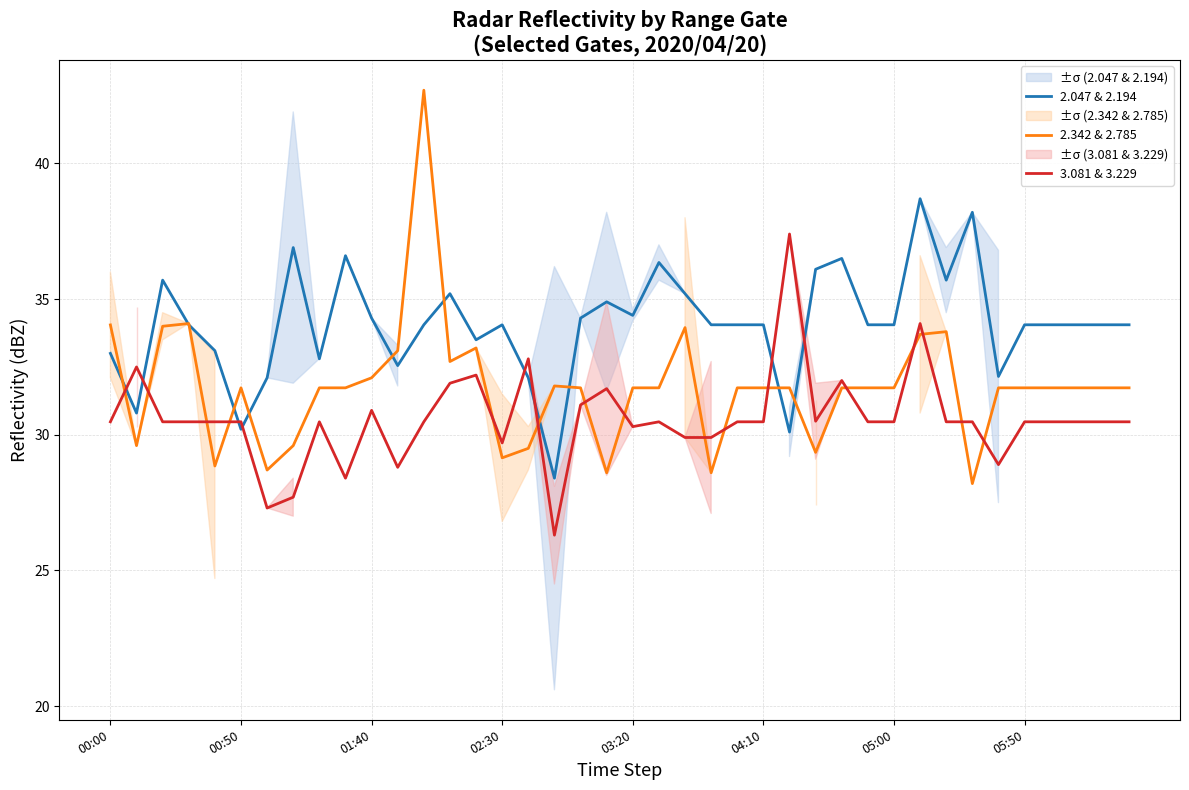

True or false: 3.081 & 3.229 has a value of 8.8 at 01:40.

False